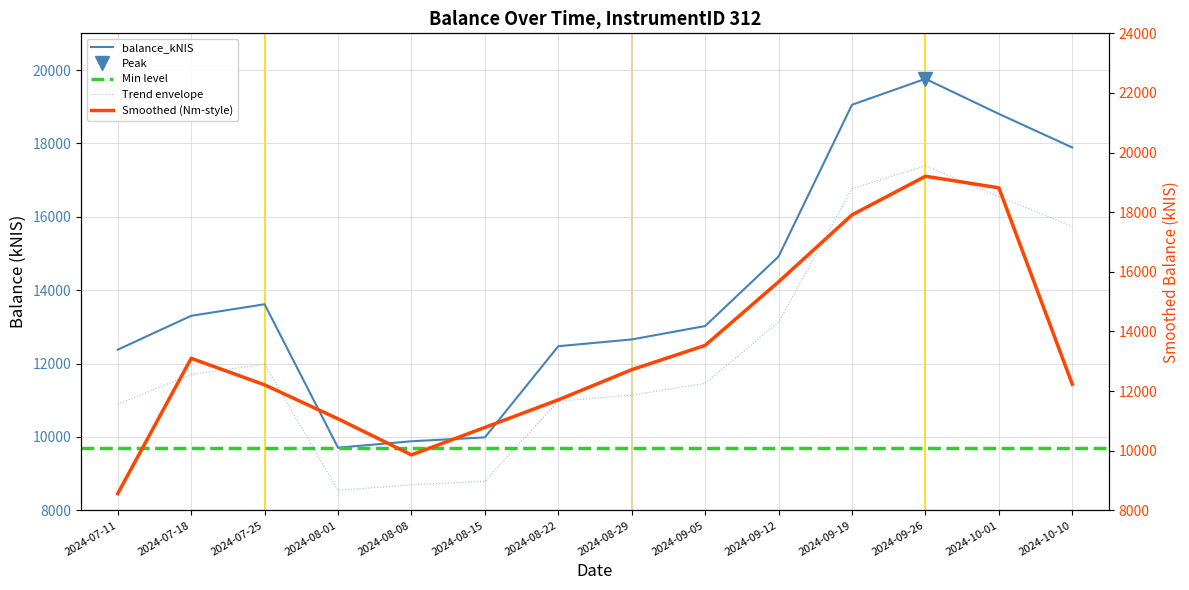

What is the sum of the values at 2024-09-05 and 2024-08-29?

25679.0